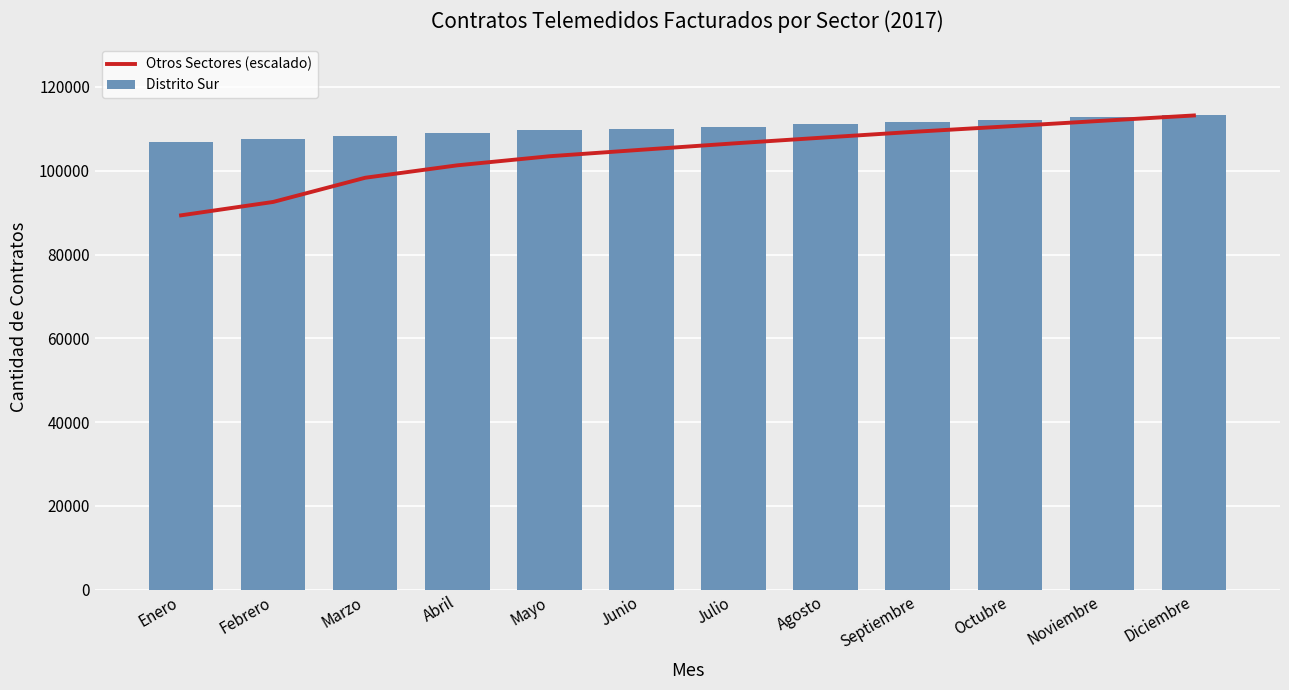

What is the minimum value shown in the chart?

89347.3